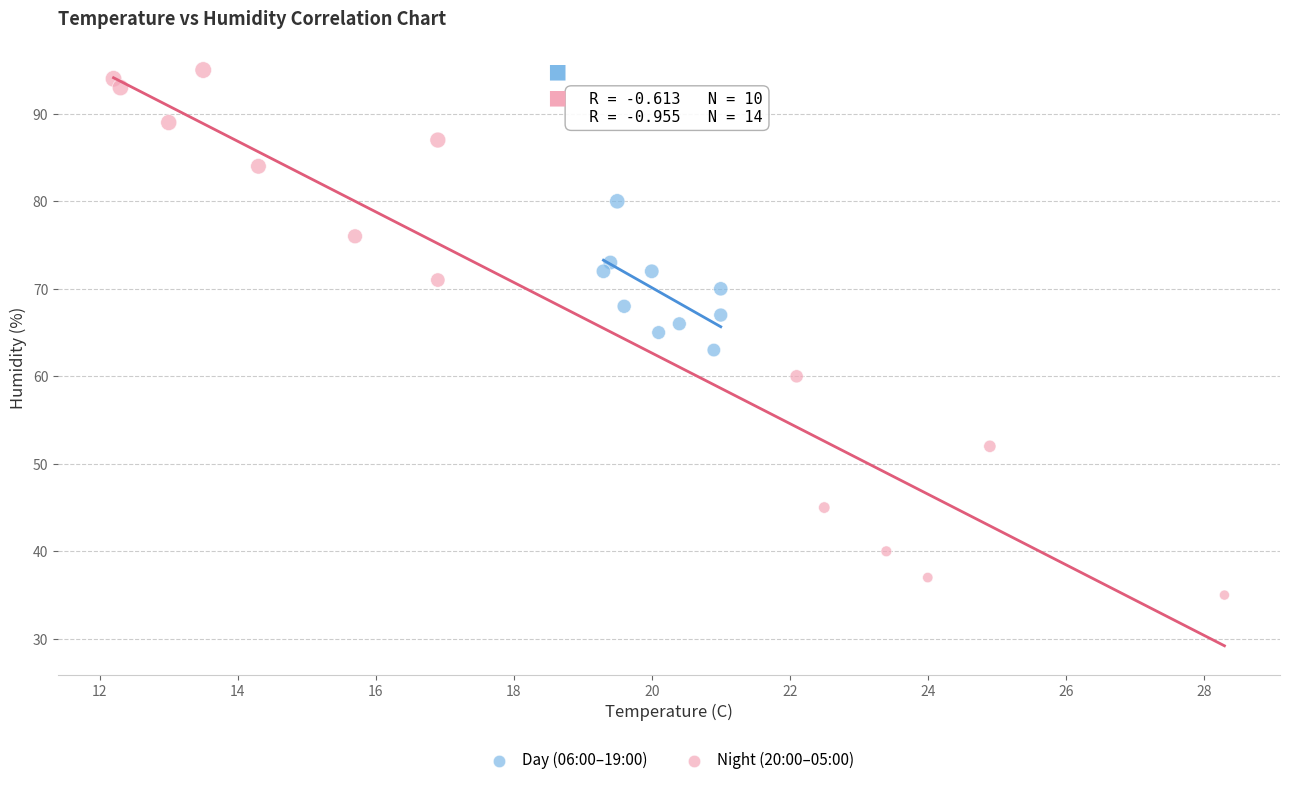

Which series reaches the maximum Y coordinate?

Night (20:00–05:00)